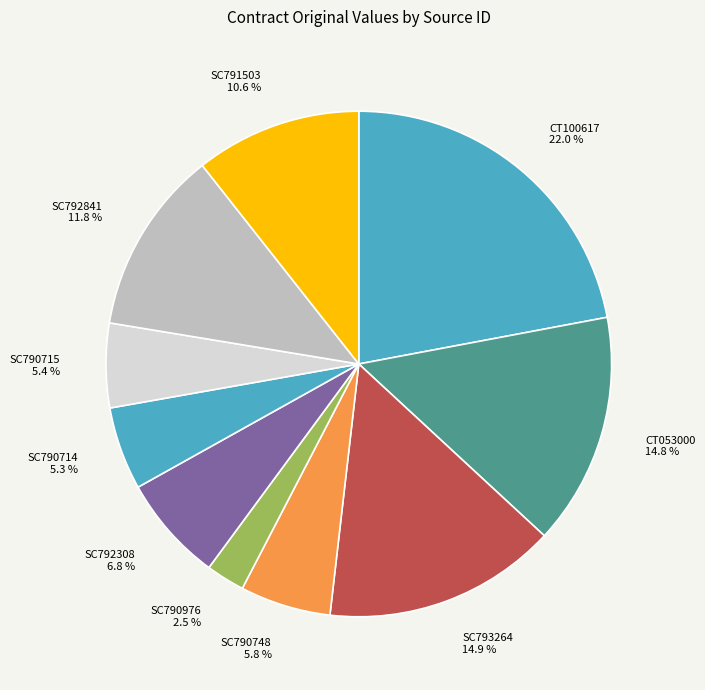

True or false: SC790976 accounts for 12% of the total.

False